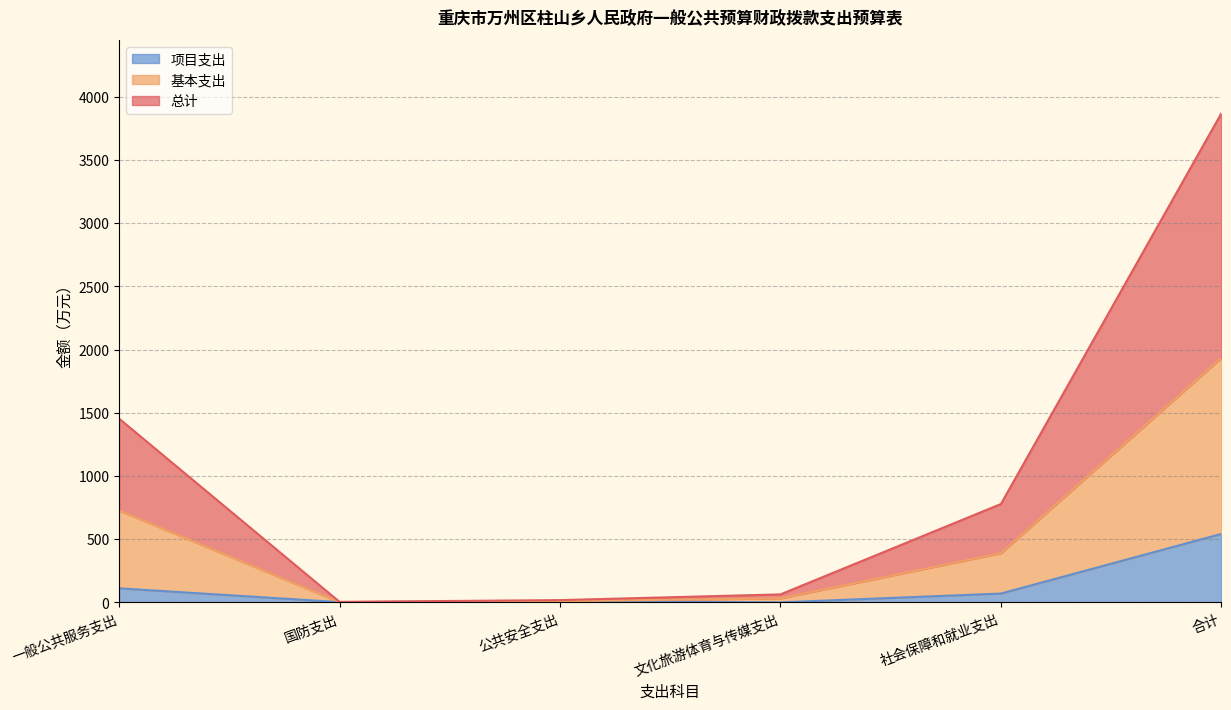

What is the value of the 总计 point at the 6th from the left?

1935.0